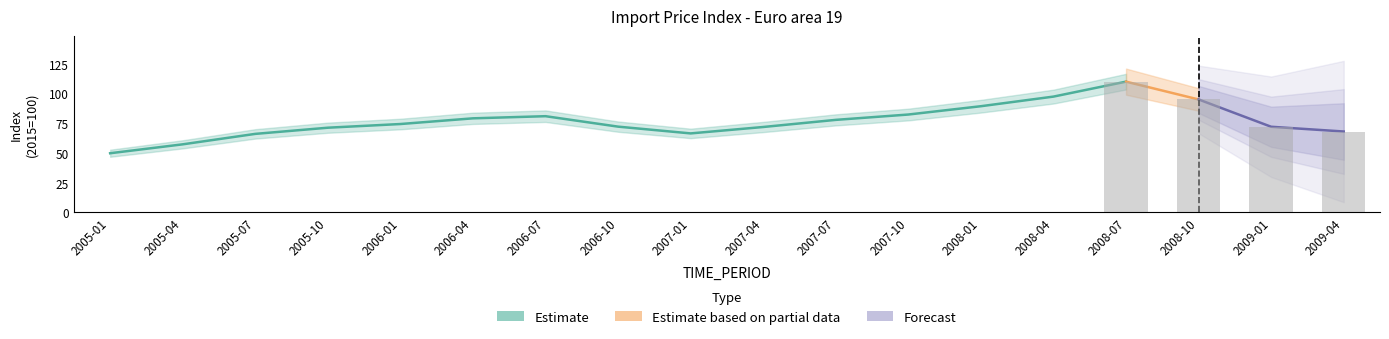

What position from the right is 2007-10?

7